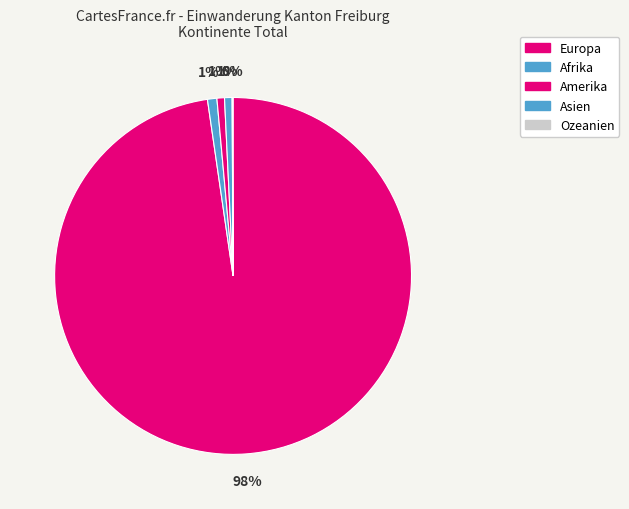

To the nearest percent, what is the average slice percentage?

20%